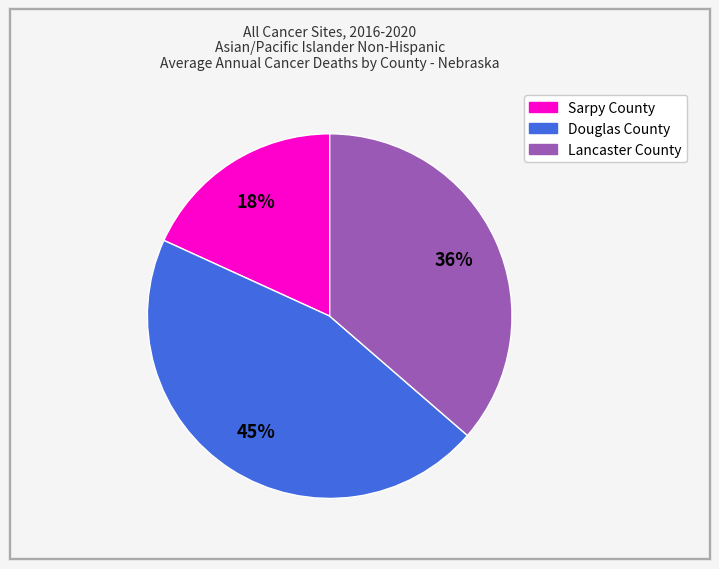

Between Lancaster County and Sarpy County, which is larger?

Lancaster County